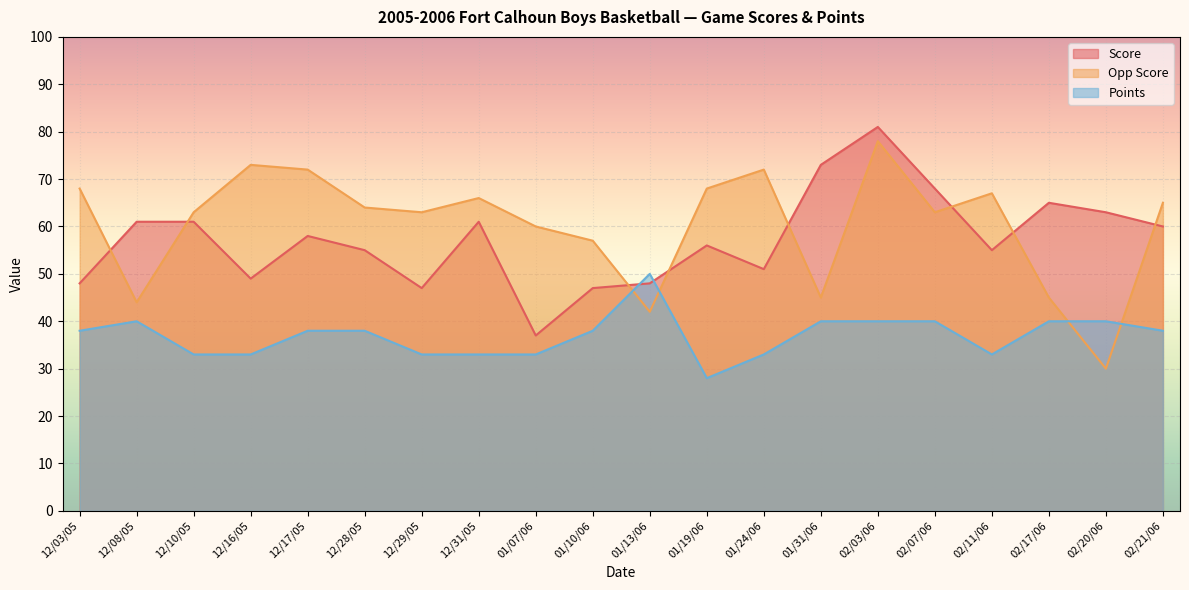

In Score, how many points are higher than both neighbors (excluding endpoints)?

5